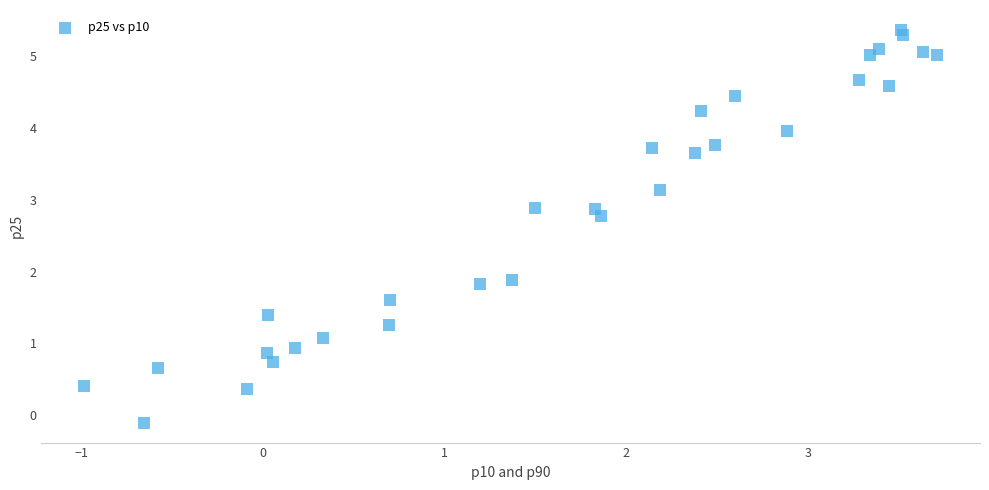

What is the range of X values (max minus min)?

4.7